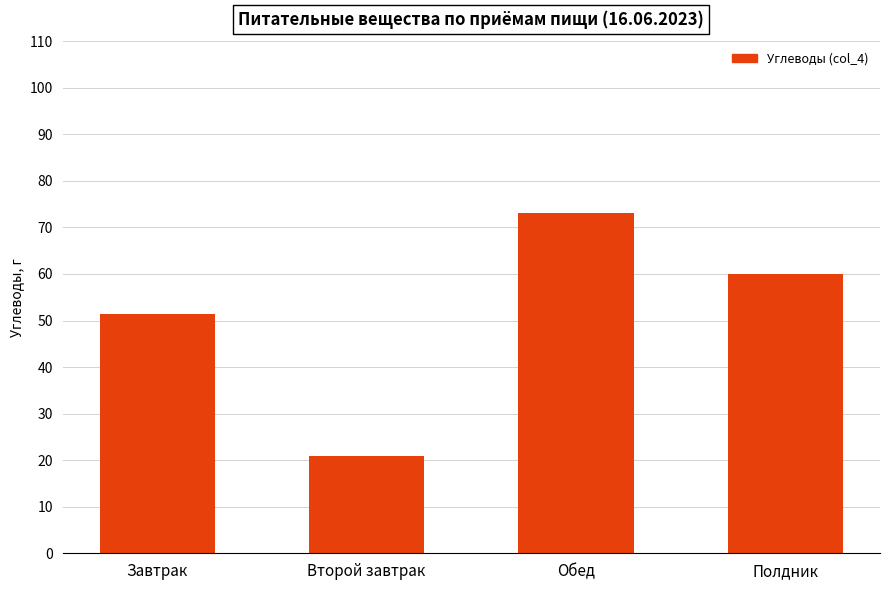

What is the sum of all values?

205.3